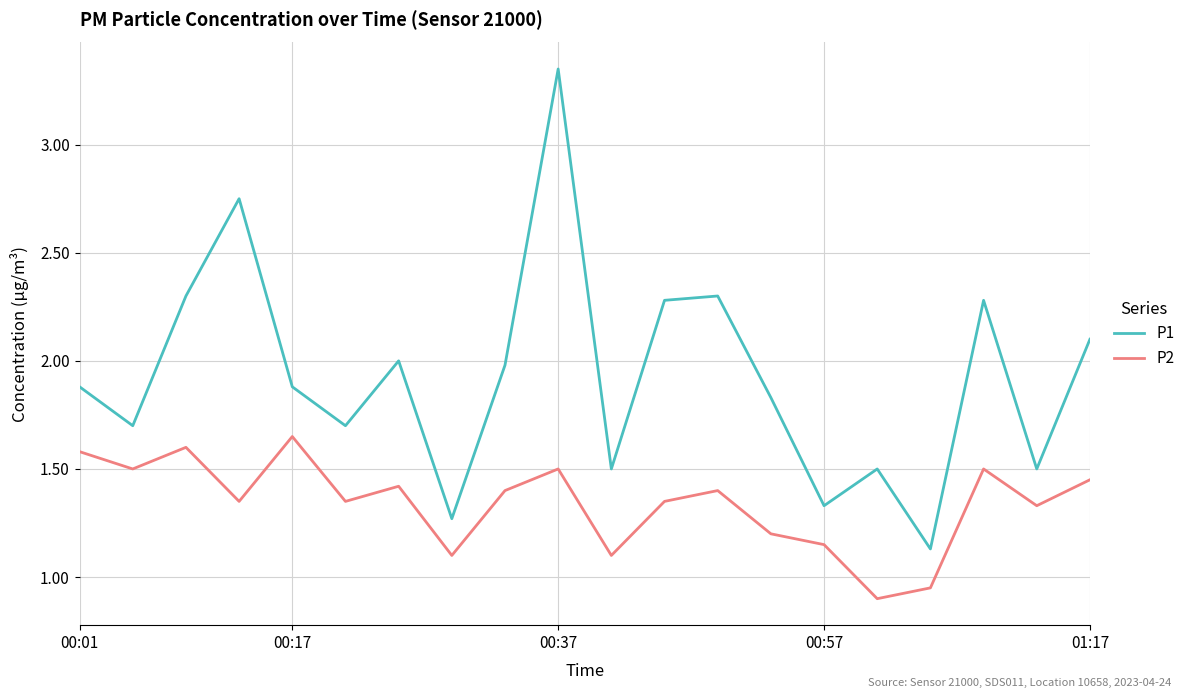

List the series in order of their peak value, highest first.

P1, P2